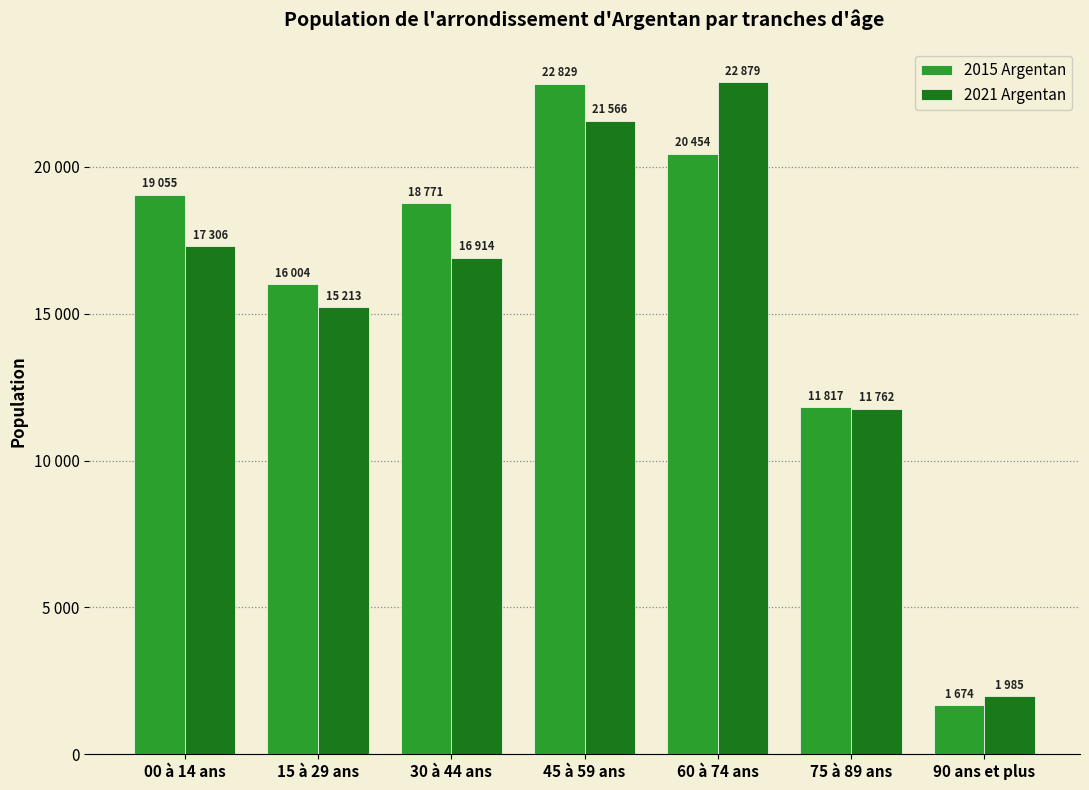

At which label does 2015 Argentan reach its peak?

45 à 59 ans